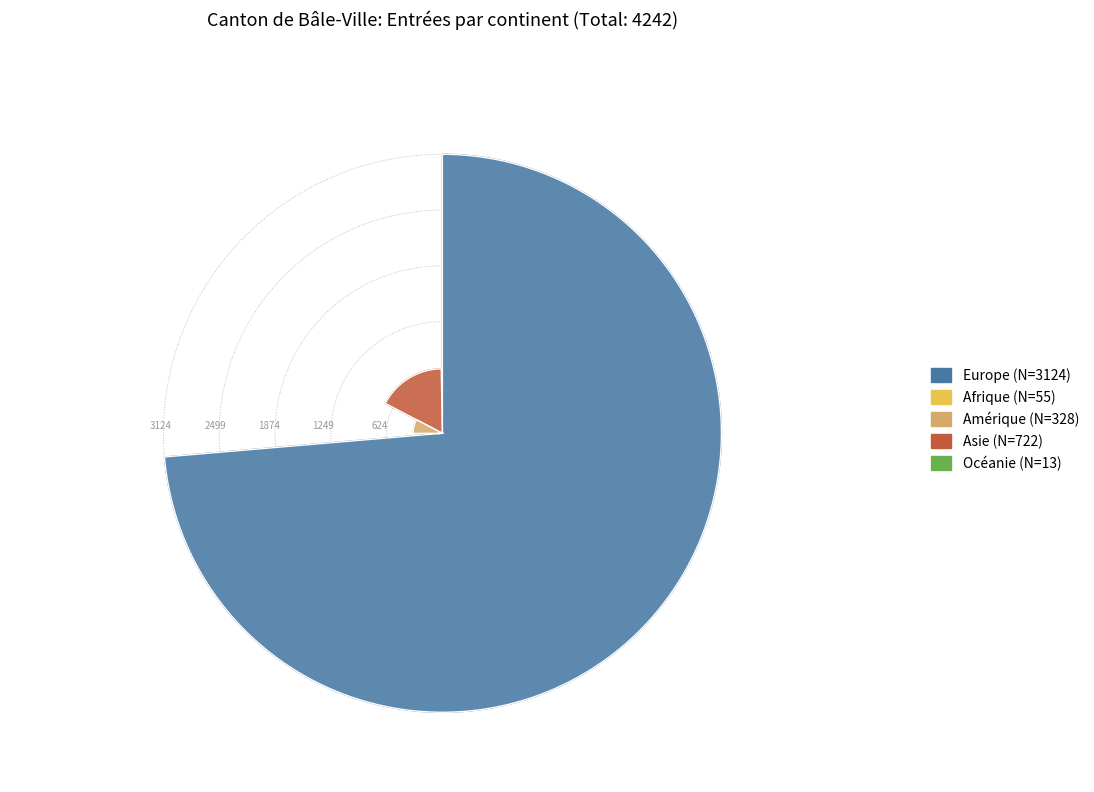

Count the number of slices in the pie.

5